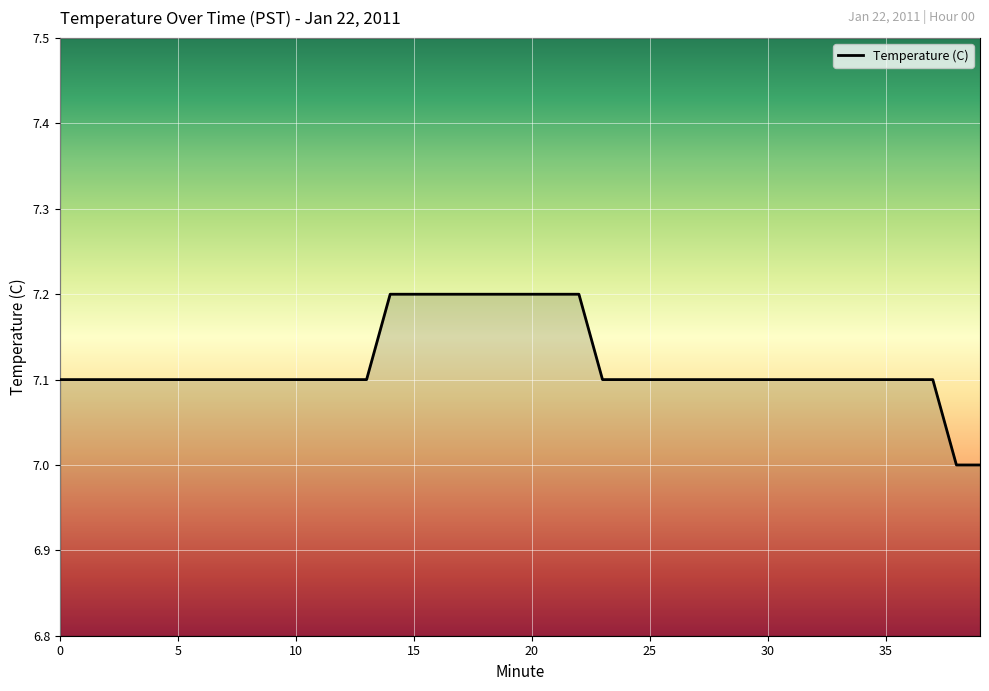

What is the average value?

7.1